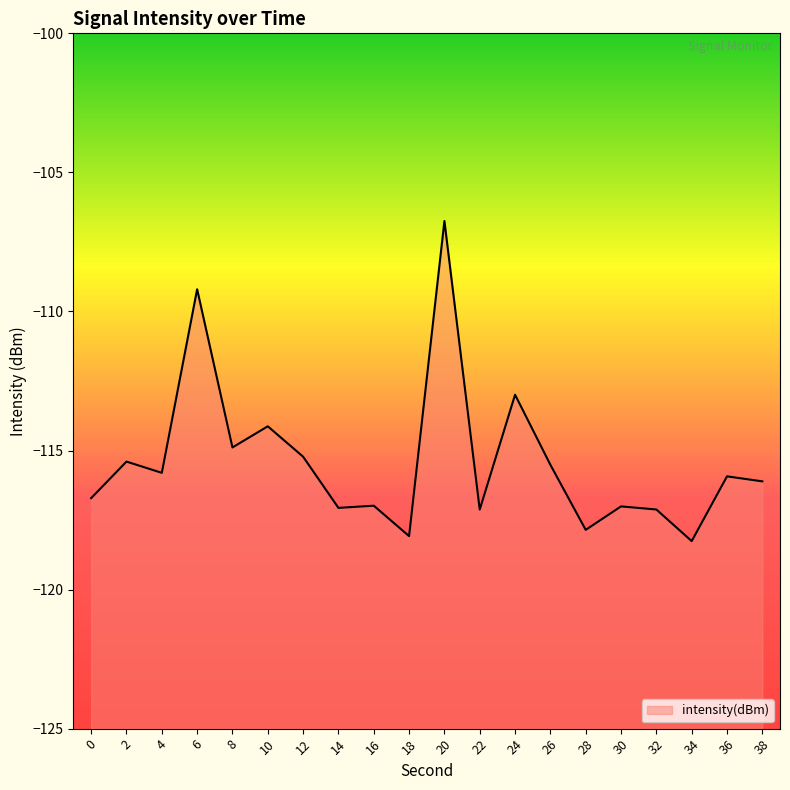

What is the value of the 7th point from the left?

-115.2